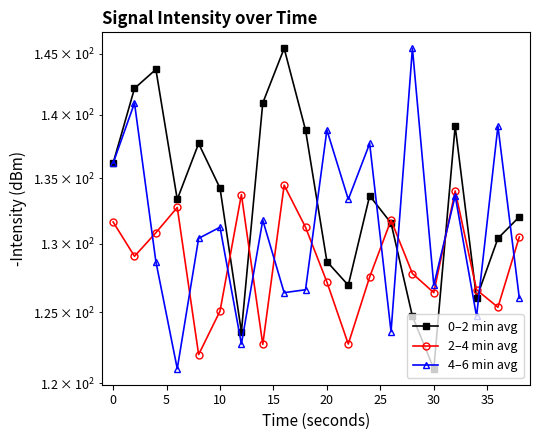

How many lines are shown in the chart?

3